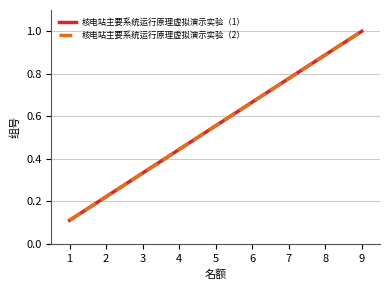

True or false: 核电站主要系统运行原理虚拟演示实验（2） and 核电站主要系统运行原理虚拟演示实验（1） cross at least once.

False